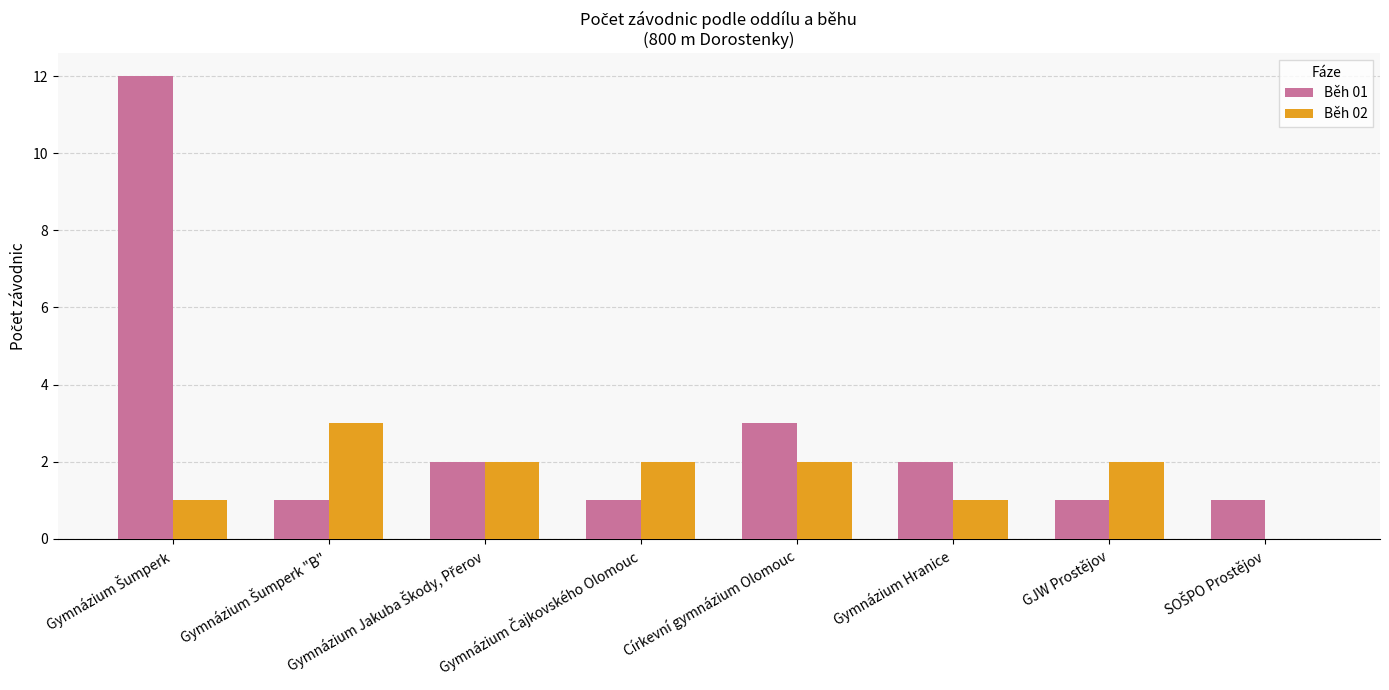

The value of Běh 02 at GJW Prostějov is 3. True or false?

False